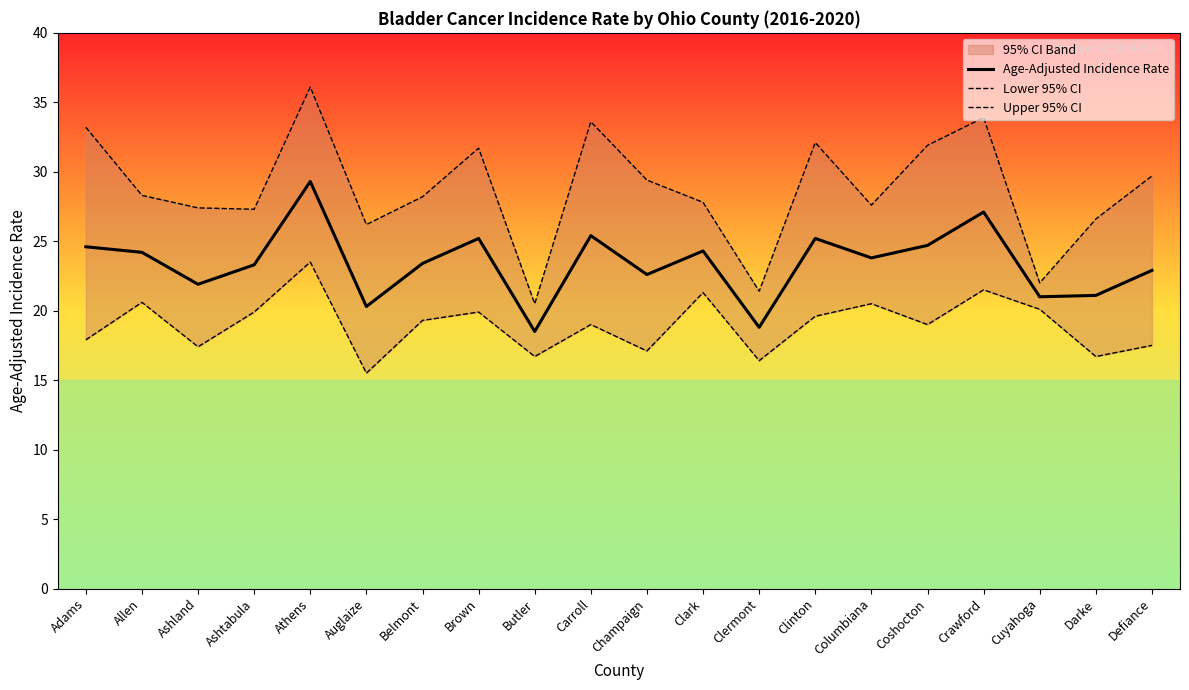

Is it true that Age-Adjusted Incidence Rate equals 24.7 at Coshocton?

True